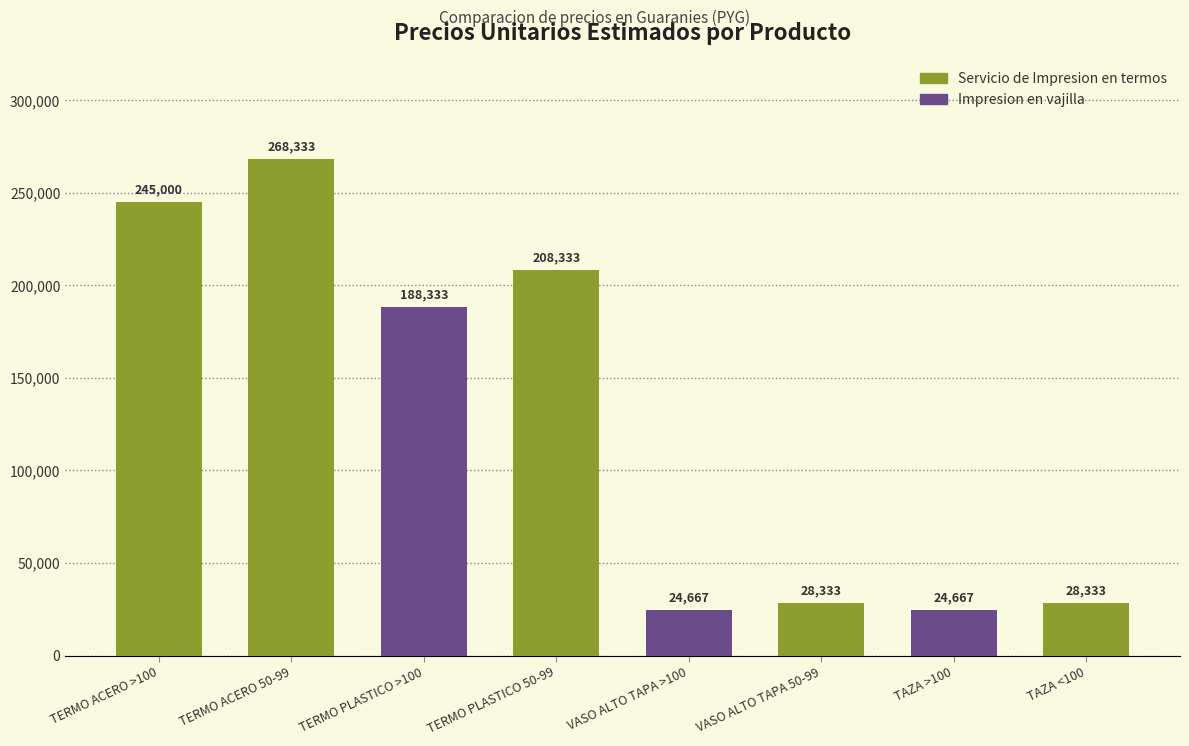

What is the minimum value shown in the chart?

24667